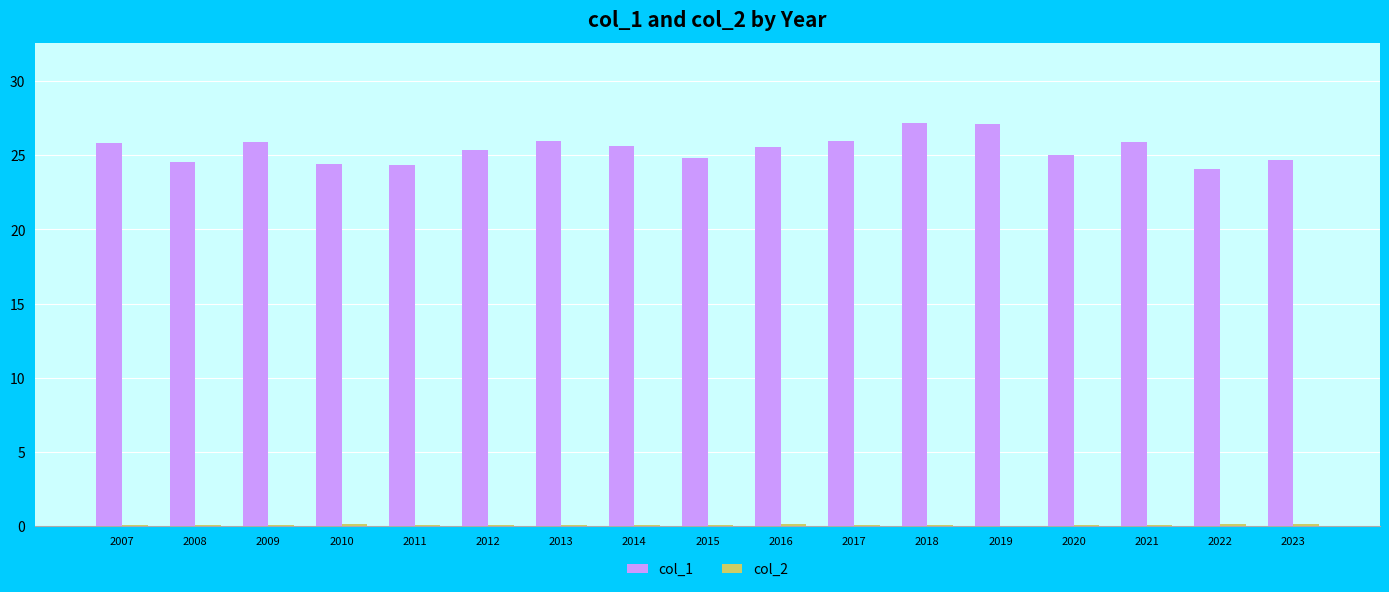

What is the sum of all col_1 values?

432.3